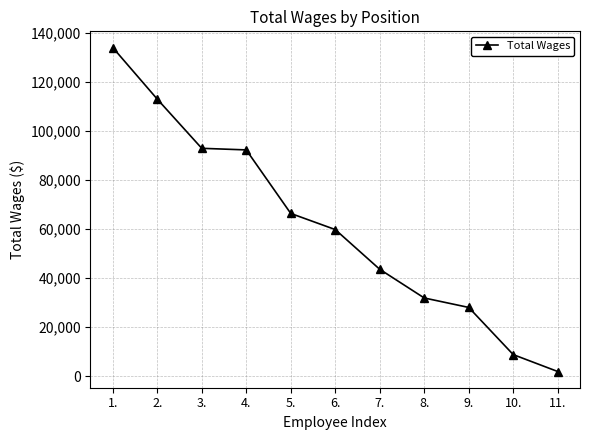

Which label corresponds to the largest value in the chart?

1.